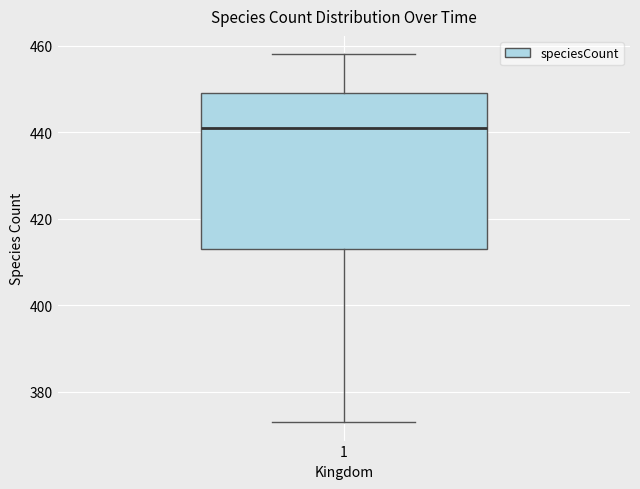

Read this box plot against the y-axis: the position of the median line, the range covered by the box, and the ends of both whiskers. The values are not printed on the chart, so give them approximately, as read against the axis.

median 442, box 414 to 450, whiskers 374 to 458